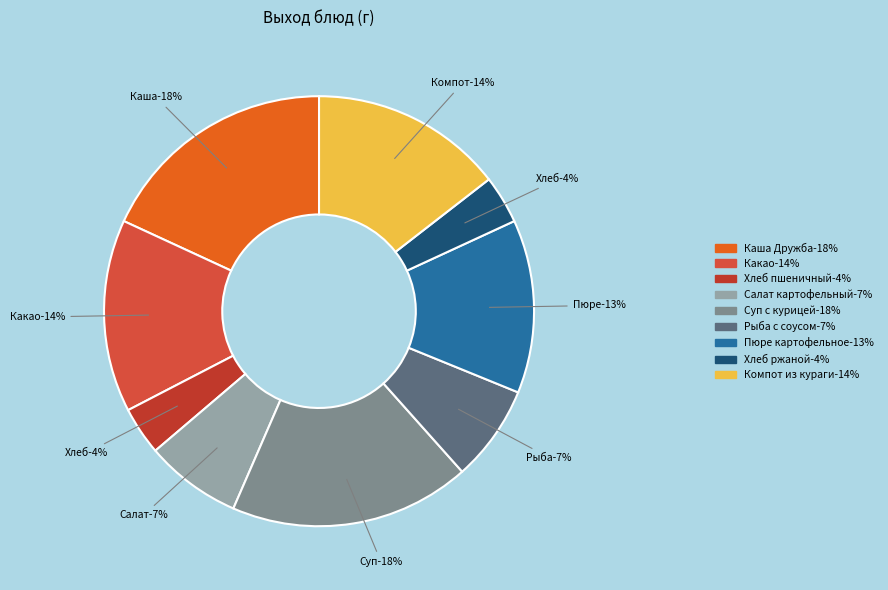

To the nearest percent, what percentage of the pie is Салат картофельный с солеными огурцами?

7%